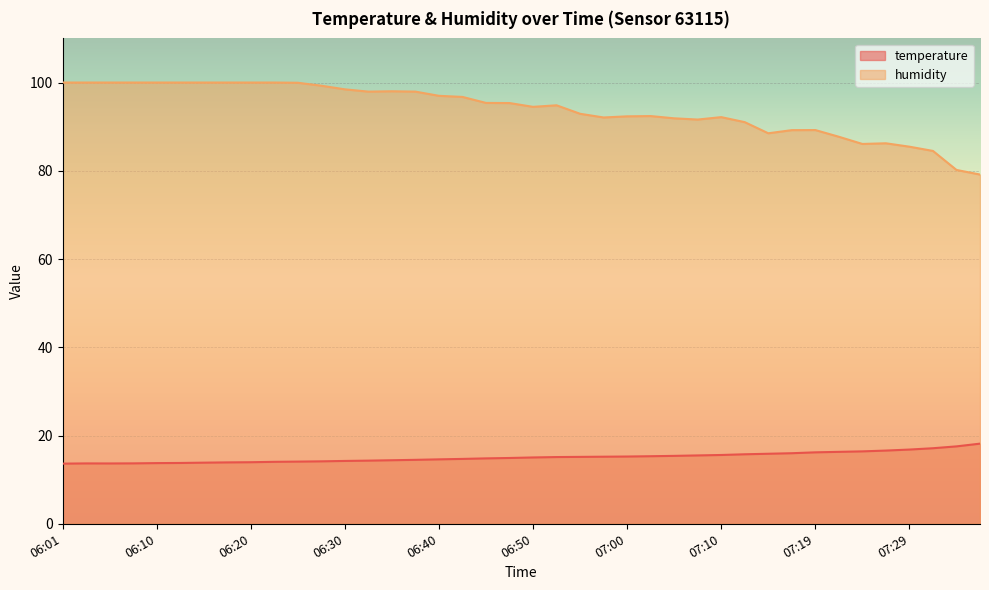

What is the sum of the temperature values at 06:25 and 07:02?

29.4